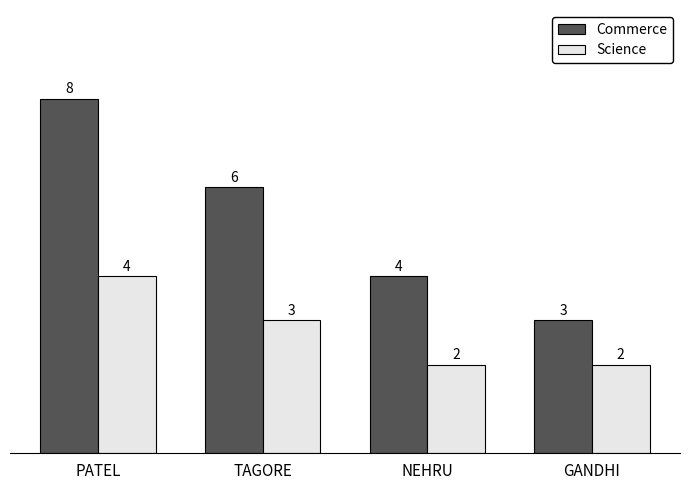

What is the difference between the Science values at PATEL and TAGORE?

1